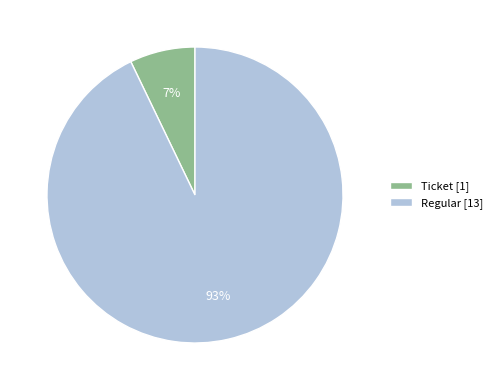

How many segments does this pie chart have?

2